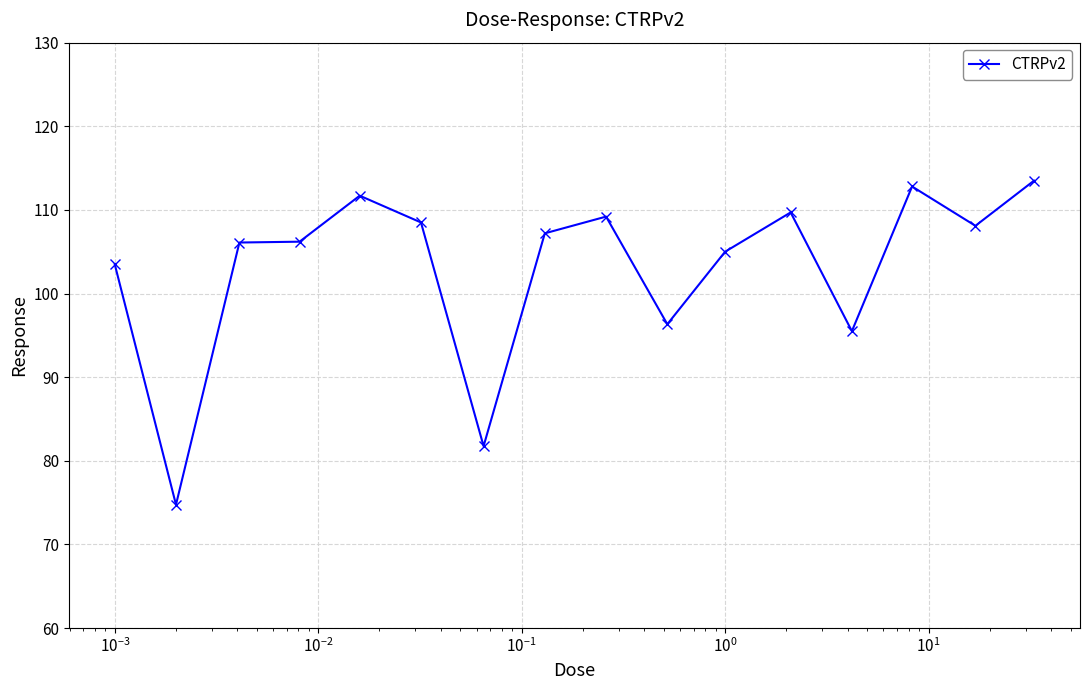

True or false: the data has more than 1 interior local peaks.

True